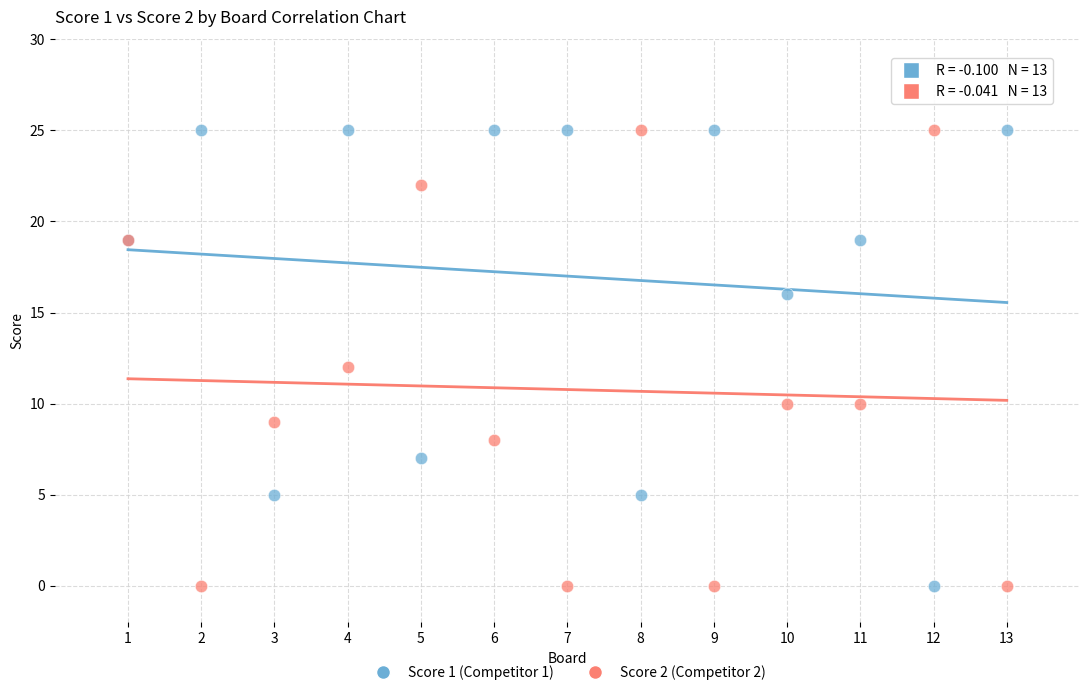

What is the X range (max minus min) for the scatter plot?

12